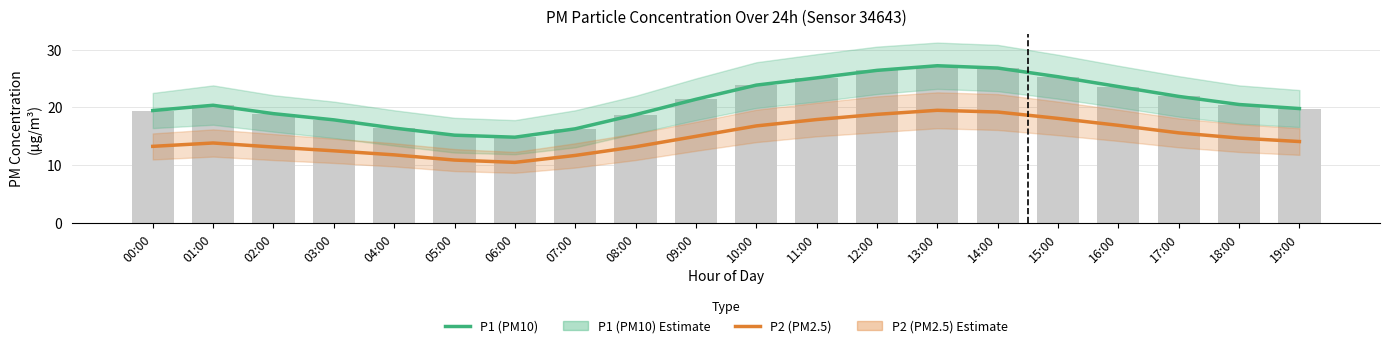

How many distinct data groups are displayed?

2